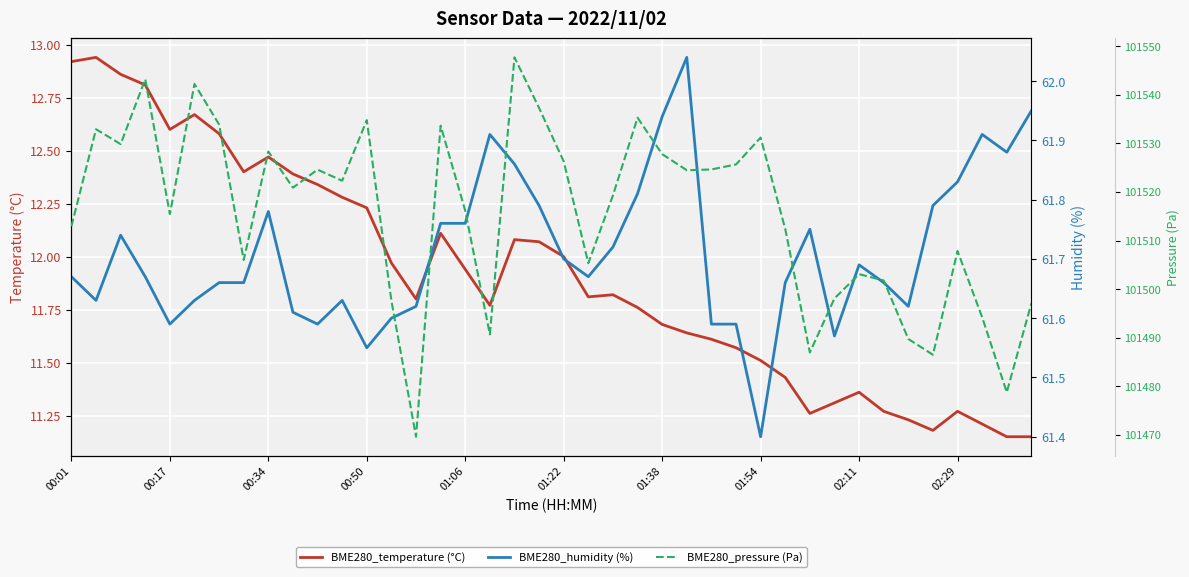

Which series has the widest spread of values?

BME280_pressure (Pa)